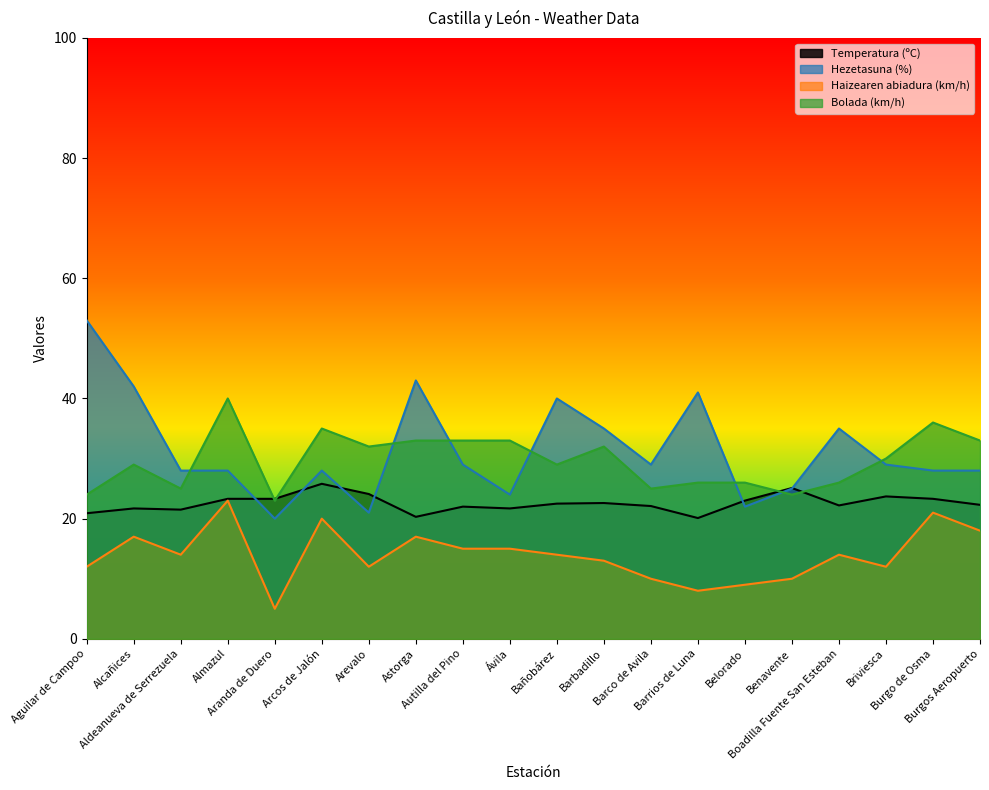

At how many categories does at least one series exceed 51?

1